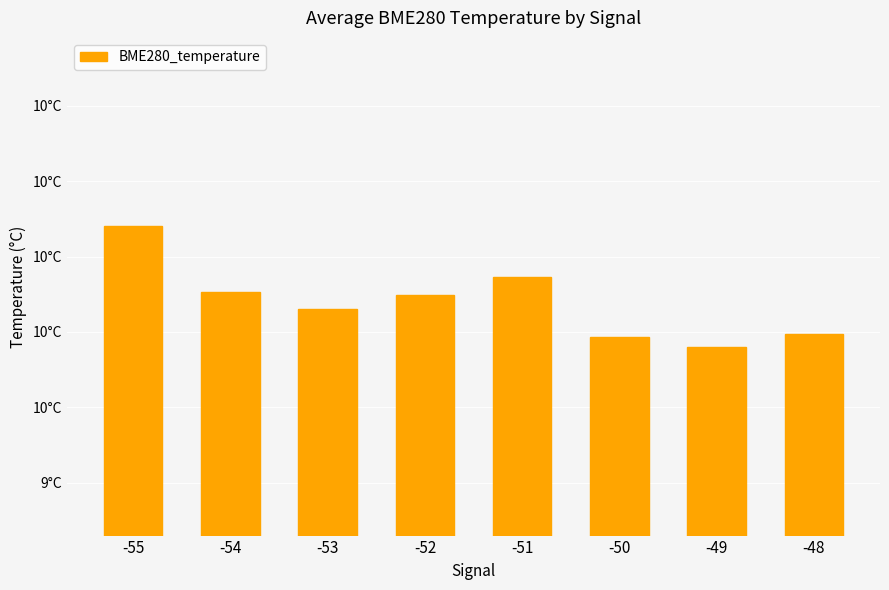

What is the smallest value displayed?

9.8